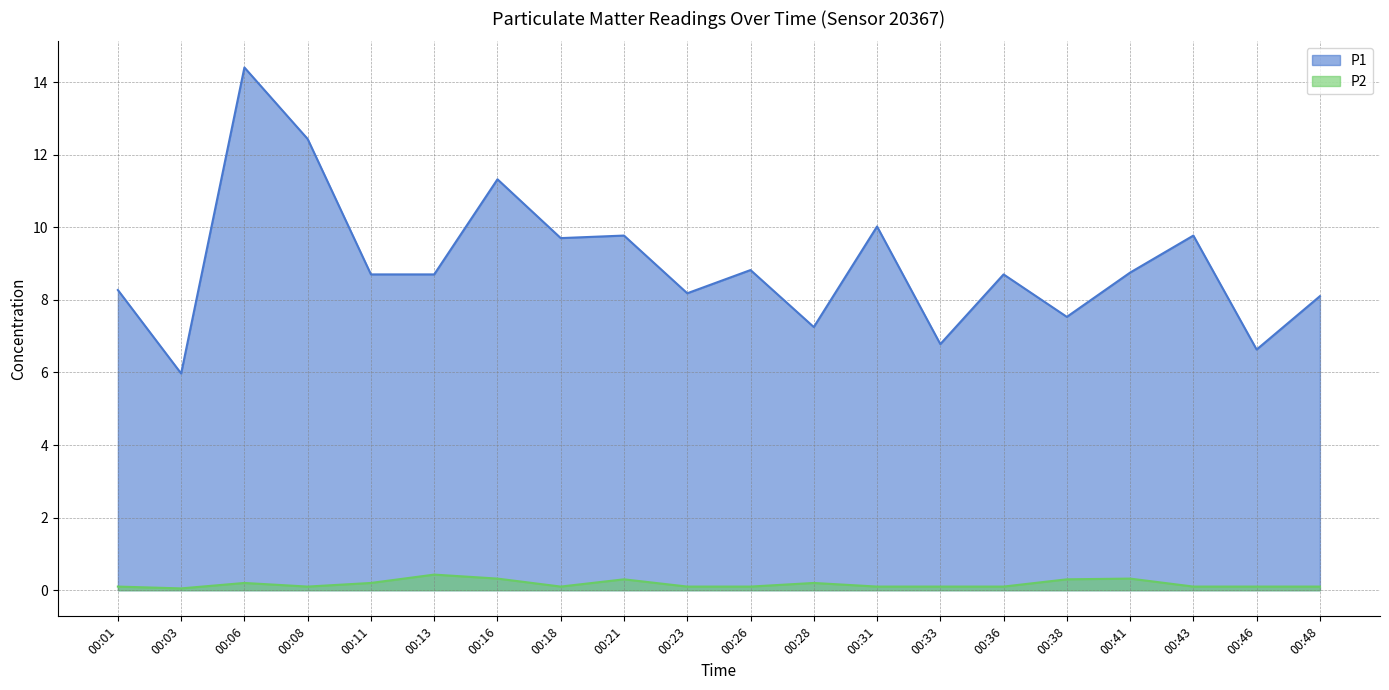

Which series has the largest total across all categories?

P1